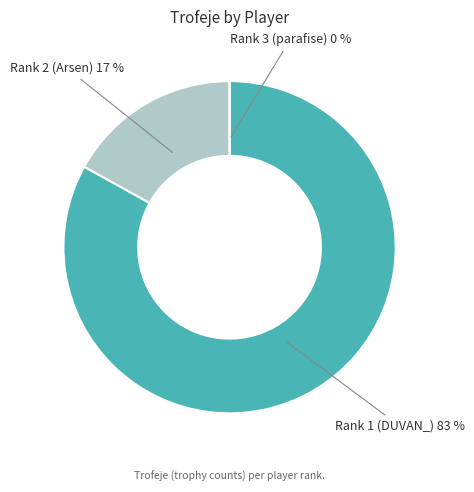

The Rank 3 (parafise) slice represents 8% of the pie. True or false?

False